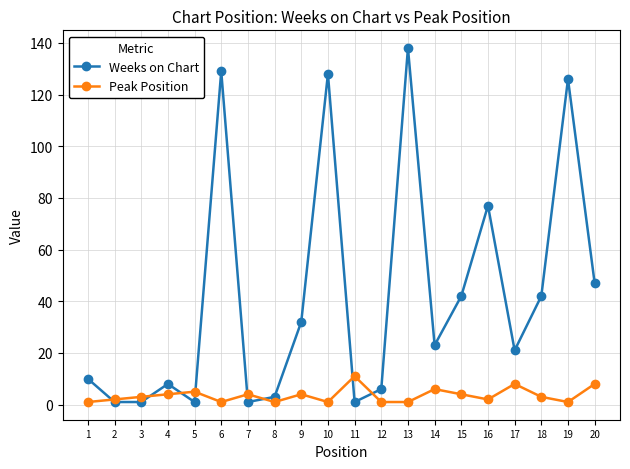

What is the value of the Weeks on Chart point at the 20th from the left?

47